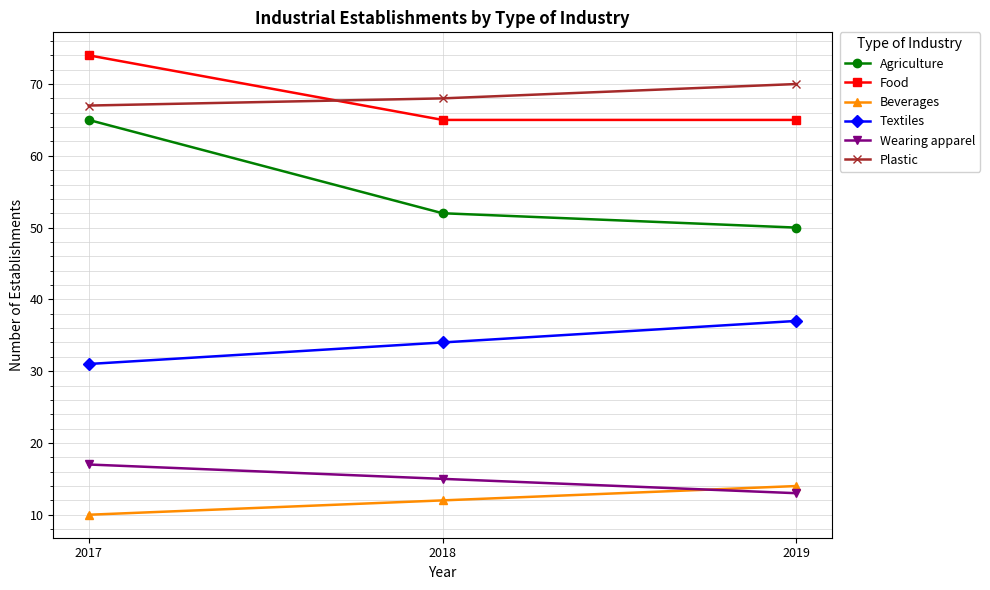

Does the chart display data point markers on the line(s)?

Yes